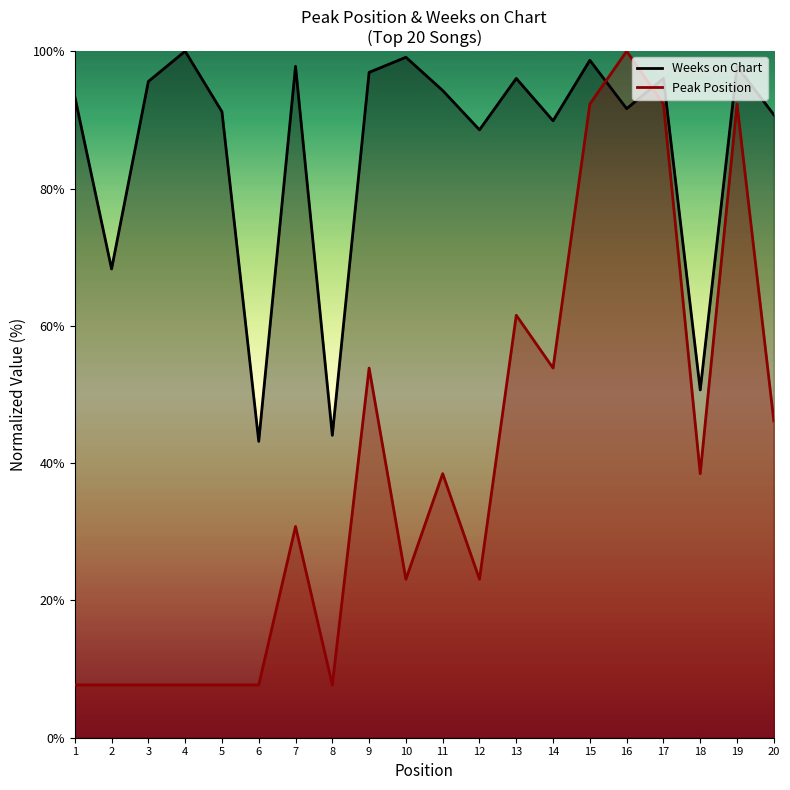

How many times do Weeks on Chart and Peak Position cross each other?

2